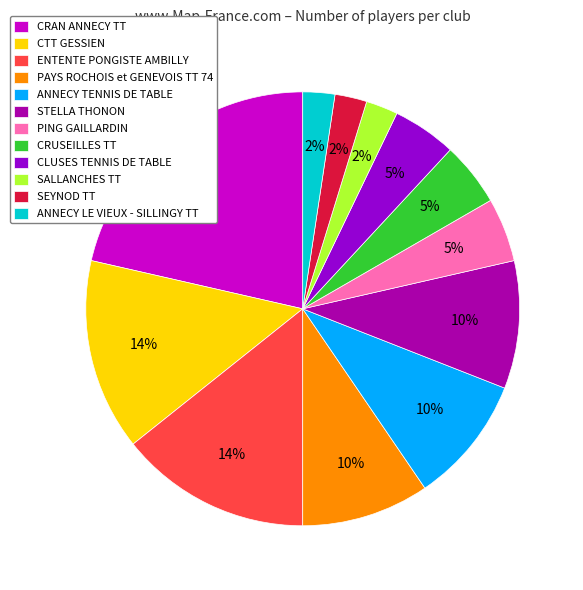

To the nearest percent, what portion does CTT GESSIEN represent?

14%